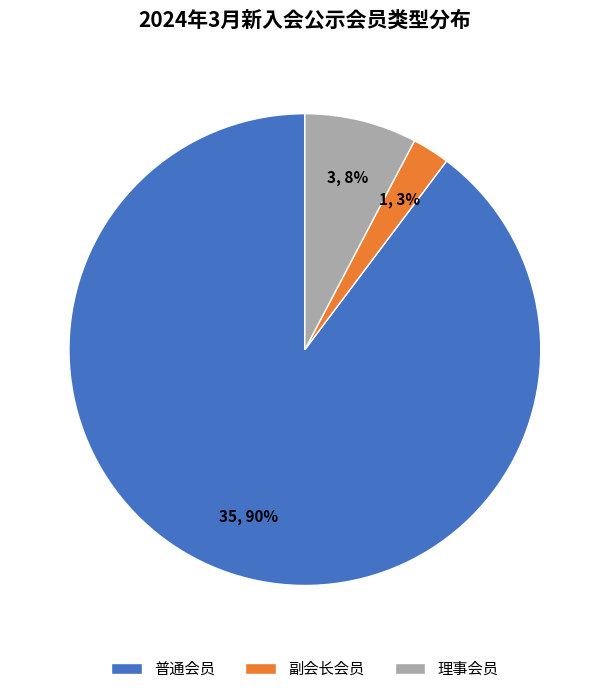

The 副会长会员 slice represents 3% of the pie. True or false?

True